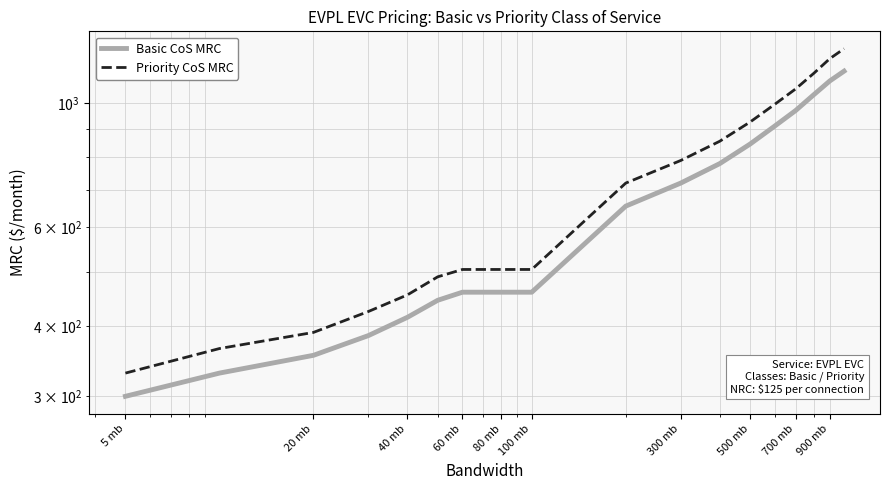

List the series in order of their peak value, highest first.

Priority CoS MRC, Basic CoS MRC